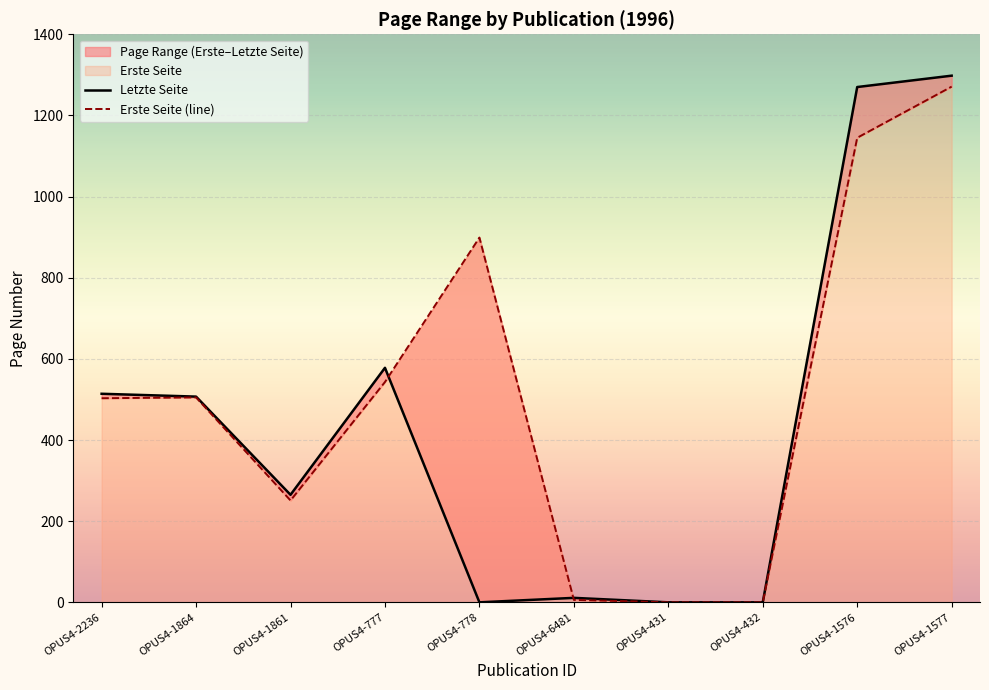

Is the value of Erste Seite at OPUS4-432 greater than the value of Letzte Seite at OPUS4-1577?

No